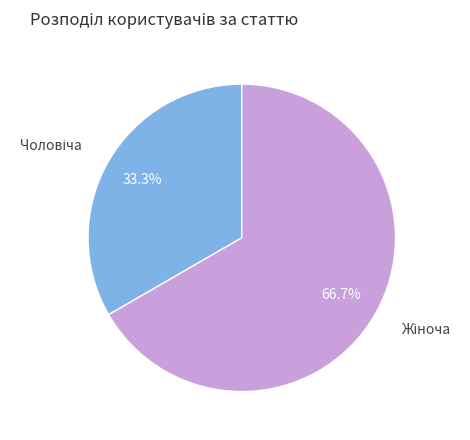

How many slices are in this pie chart?

2